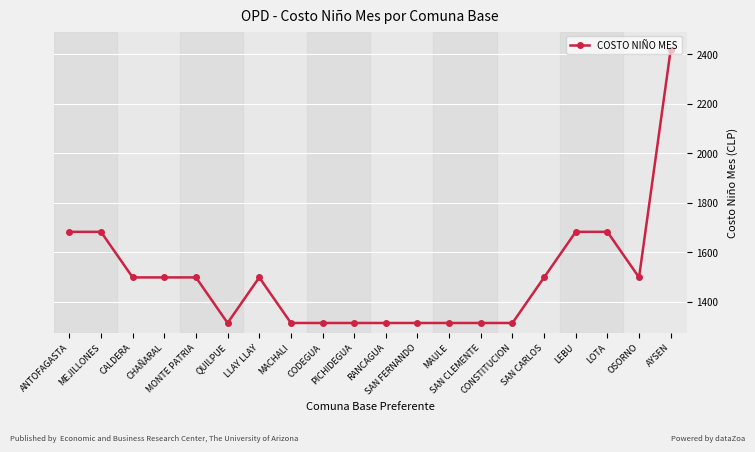

True or false: the data has more than 0 interior local peaks.

True